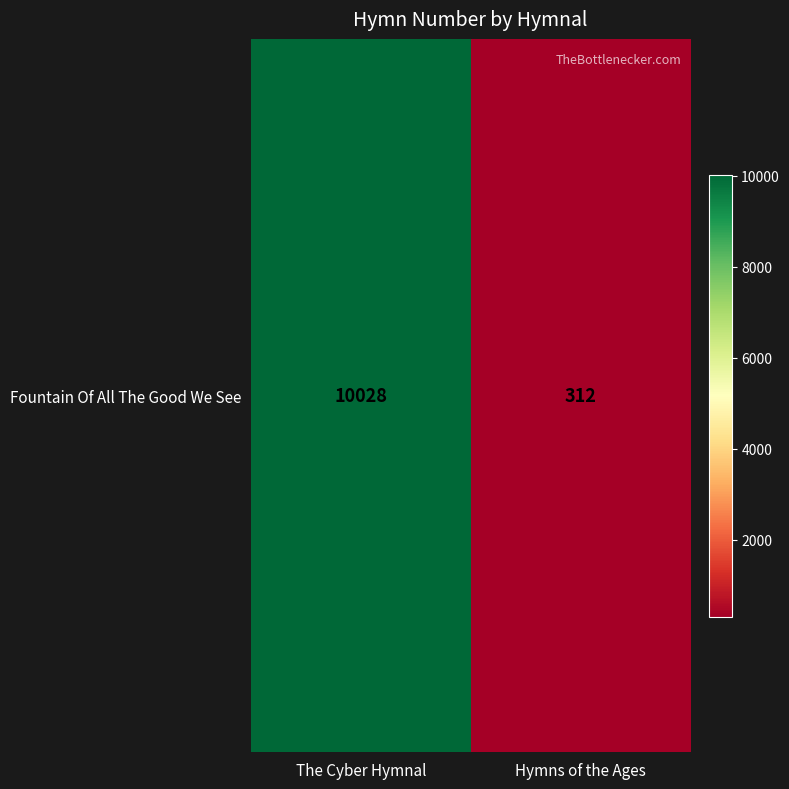

How many values are between 312 and 10028?

2